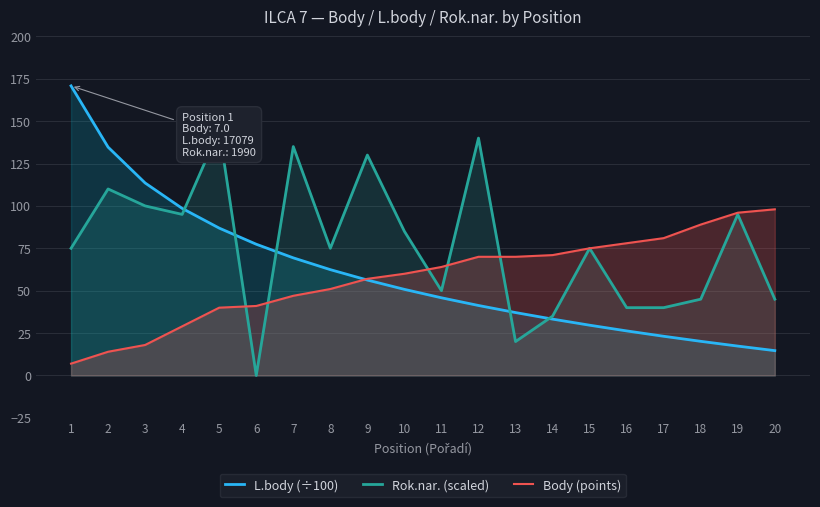

Reading right to left, what are all the values shown in this chart?

L.body (÷100): 20=14.7	19=17.3	18=20.1	17=23.1	16=26.3	15=29.7	14=33.2	13=37.1	12=41.3	11=45.8	10=50.8	9=56.3	8=62.4	7=69.4	6=77.4	5=86.9	4=98.5	3=113.5	2=134.7	1=170.8
Rok.nar. (scaled): 20=45.0	19=95.0	18=45.0	17=40.0	16=40.0	15=75.0	14=35.0	13=20.0	12=140.0	11=50.0	10=85.0	9=130.0	8=75.0	7=135.0	6=0.0	5=145.0	4=95.0	3=100.0	2=110.0	1=75.0
Body (points): 20=98.0	19=96.0	18=89.0	17=81.0	16=78.0	15=75.0	14=71.0	13=70.0	12=70.0	11=64.0	10=60.0	9=57.0	8=51.0	7=47.0	6=41.0	5=40.0	4=29.0	3=18.0	2=14.0	1=7.0